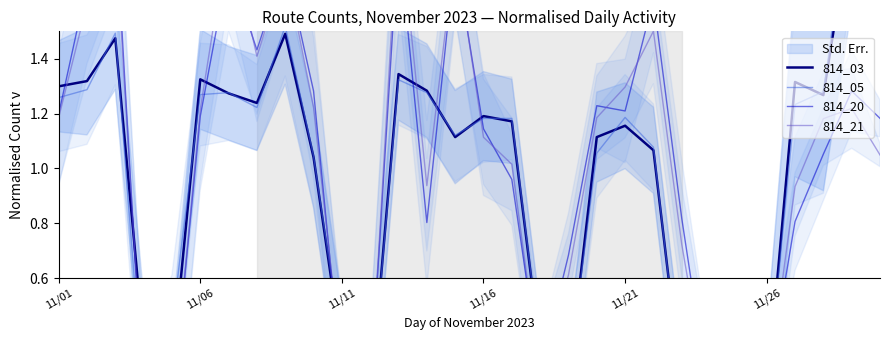

Is it true that 814_20 equals 1.2 at 11/01?

True